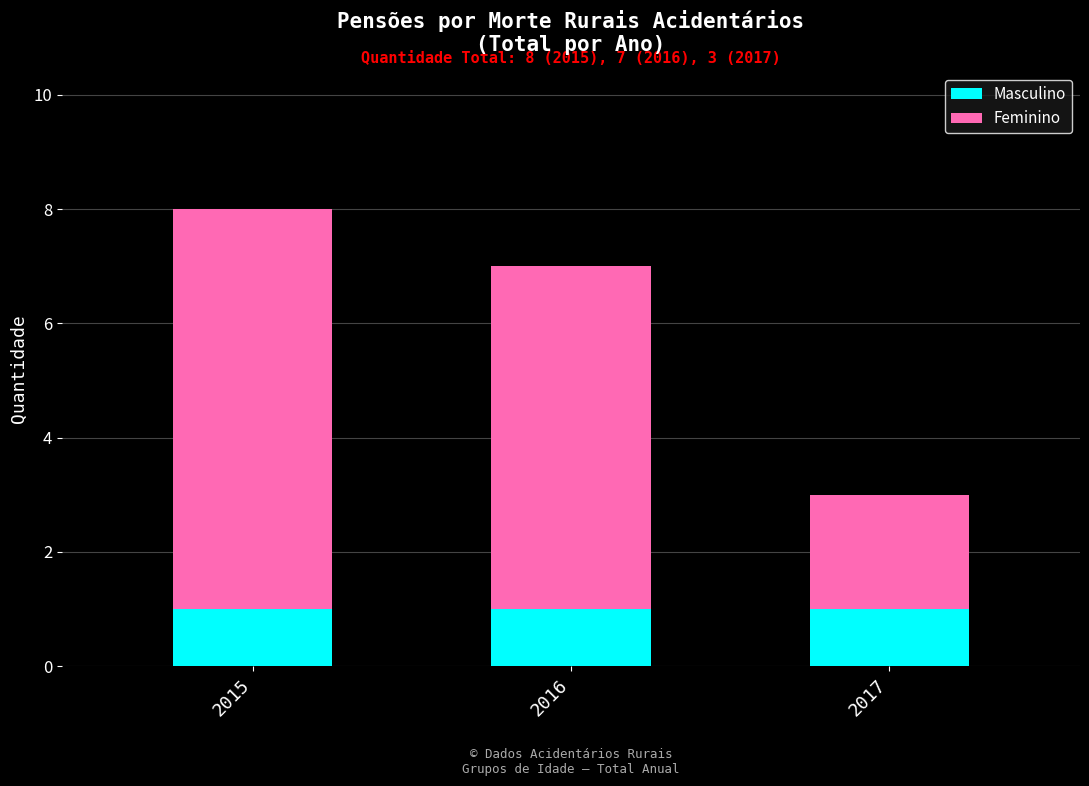

At which category is the sum across all series the highest?

2015